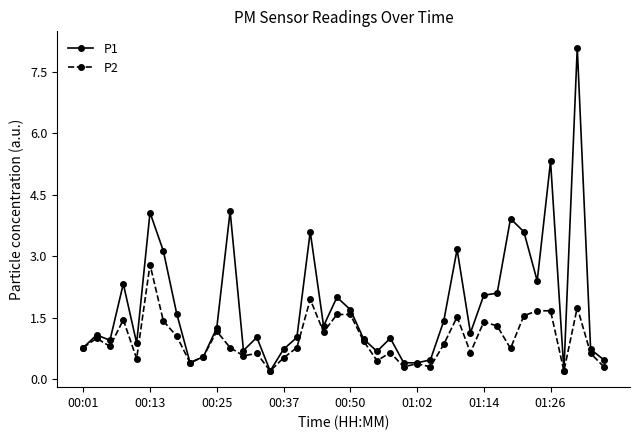

Which series has the widest spread of values?

P1